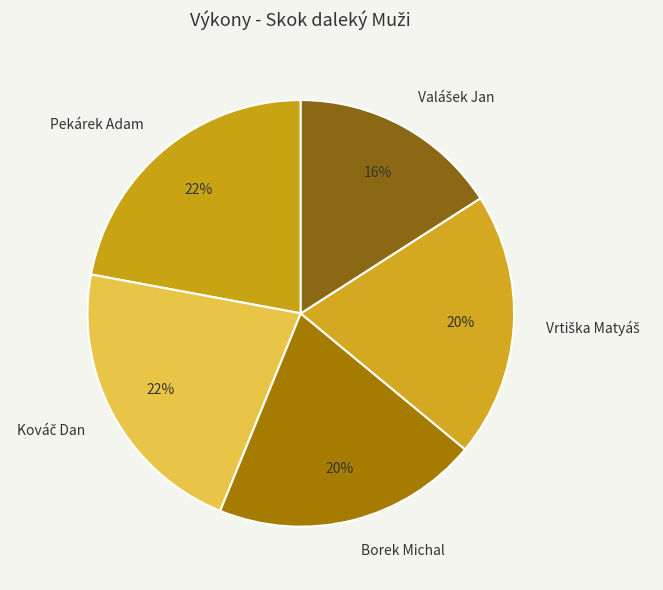

To the nearest percent, what is the difference between the largest and smallest slice percentages?

6%